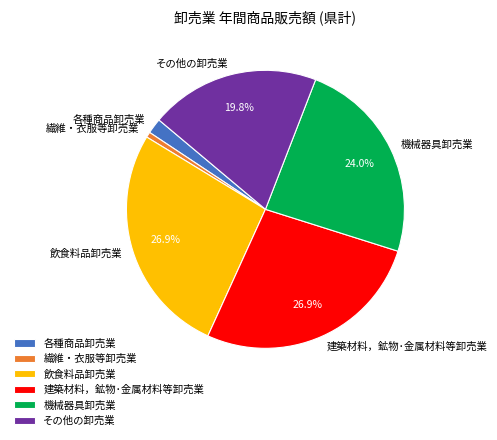

To the nearest percent, what portion does 繊維・衣服等卸売業 represent?

1%